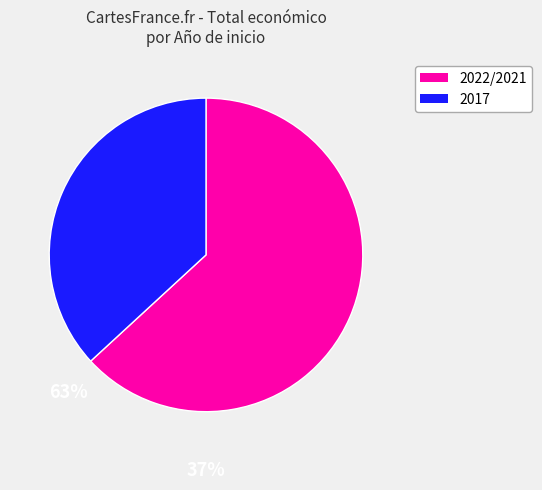

Does any single category account for the majority?

Yes